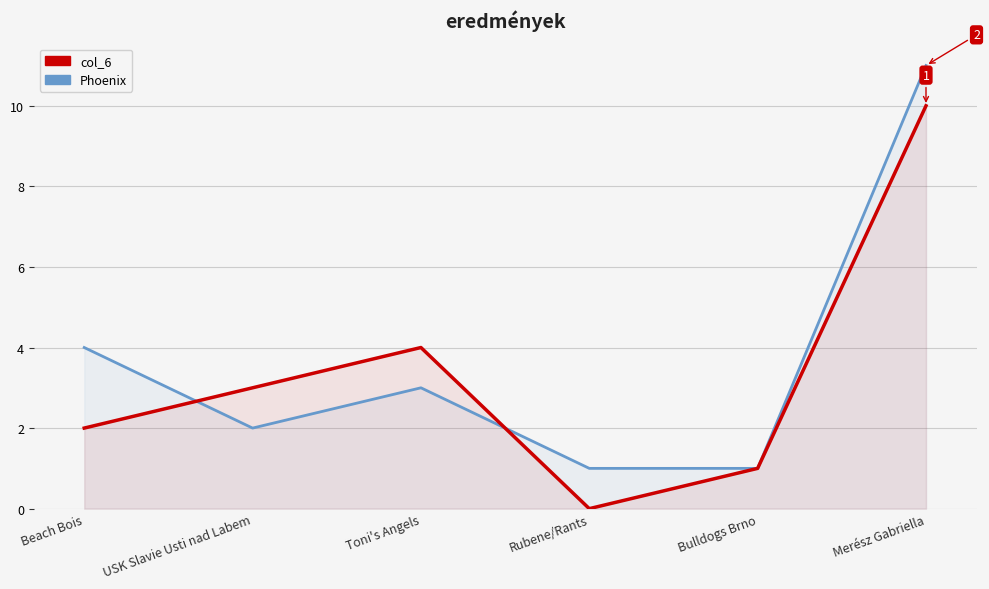

Reading left to right, extract all data points from this chart.

col_6: Beach Bois=2	USK Slavie Usti nad Labem=3	Toni's Angels=4	Rubene/Rants=0	Bulldogs Brno=1	Merész Gabriella=10
Phoenix: Beach Bois=4	USK Slavie Usti nad Labem=2	Toni's Angels=3	Rubene/Rants=1	Bulldogs Brno=1	Merész Gabriella=11